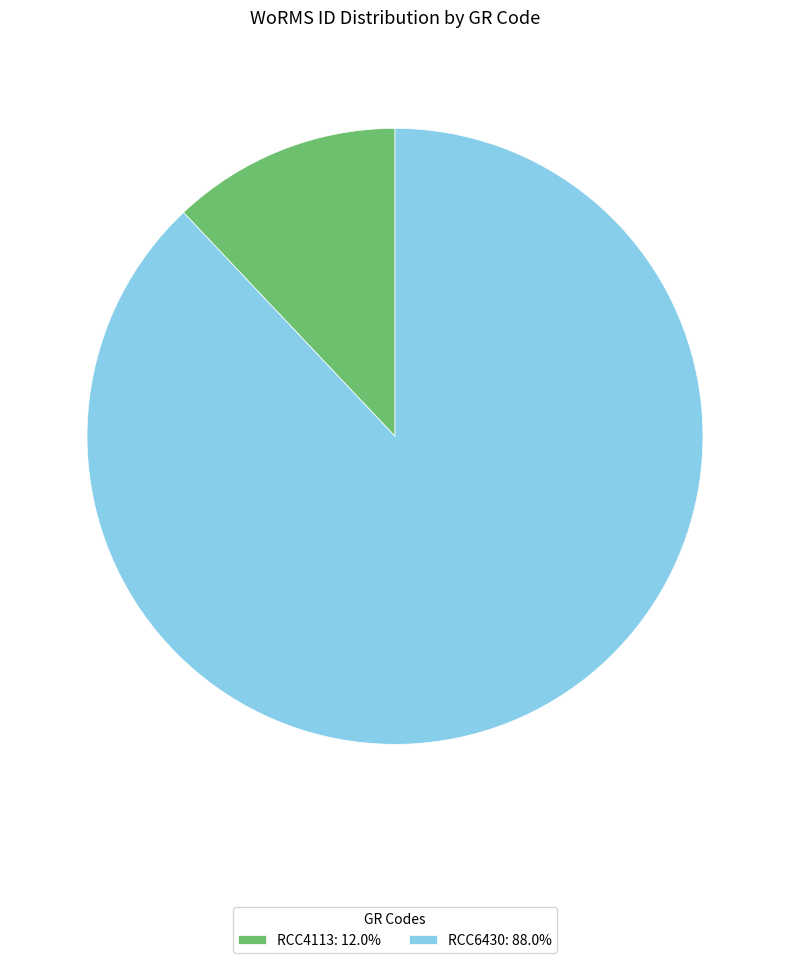

Does RCC6430: 88.0% represent more than half of the total?

Yes